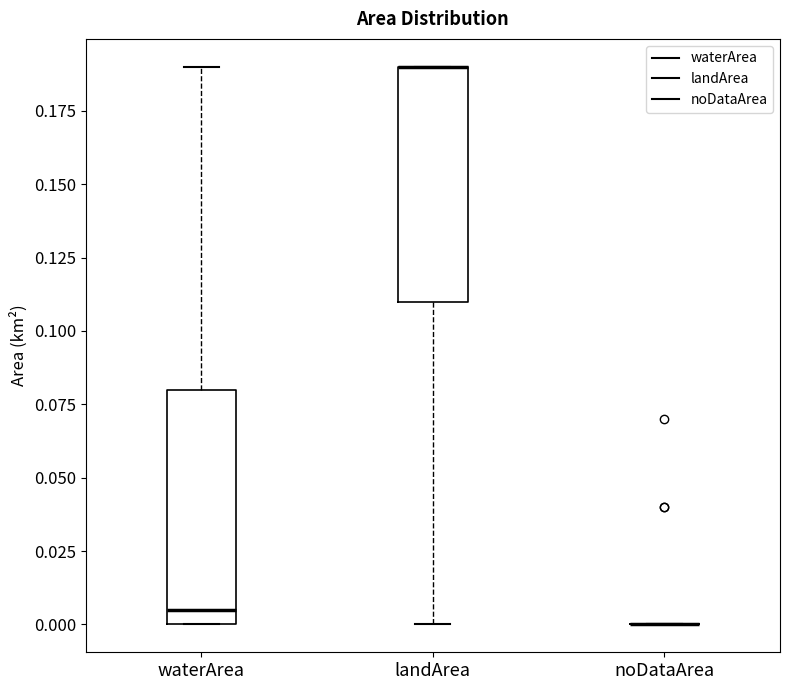

Reading left to right, transcribe this box plot: for each box, give where its median line is, the range the box spans, and where its two whiskers end, as read against the y-axis. The values are not printed on the chart, so give them approximately, as read against the axis.

waterArea: median 0.005, box 0.000 to 0.080, whiskers 0.000 to 0.190
landArea: median 0.190 (drawn on the box's upper edge), box 0.110 to 0.190, whiskers 0.000 to 0.190
noDataArea: box collapsed to a line at 0.000, whiskers 0.000 to 0.000